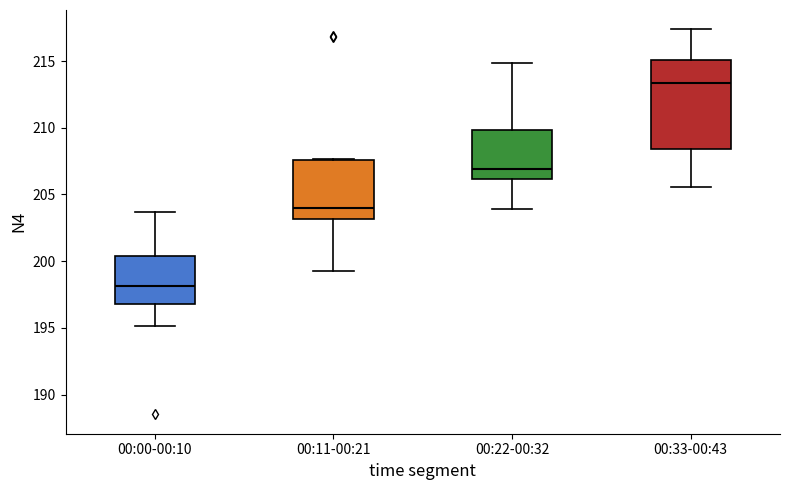

Where is the upper edge of the box for 00:33-00:43 on the y-axis? The values are not printed on the chart, so give them approximately, as read against the axis.

215.0